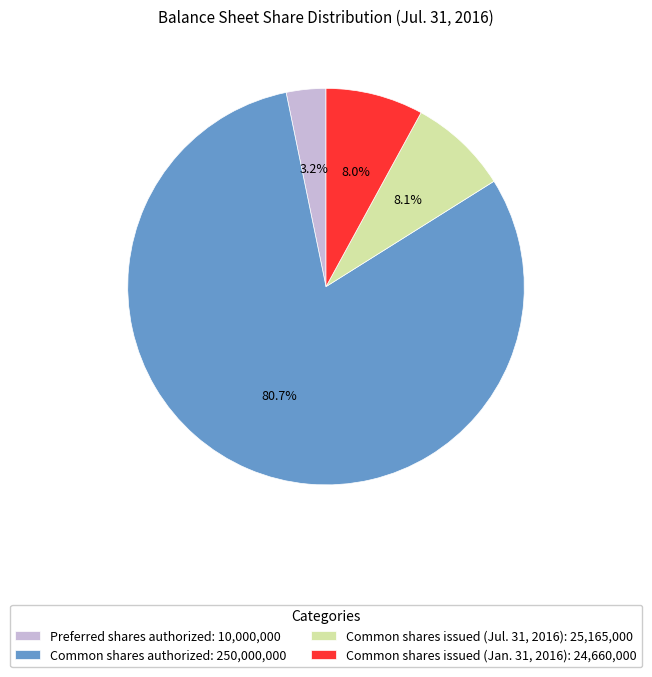

Is there any slice that represents more than half of the pie?

Yes